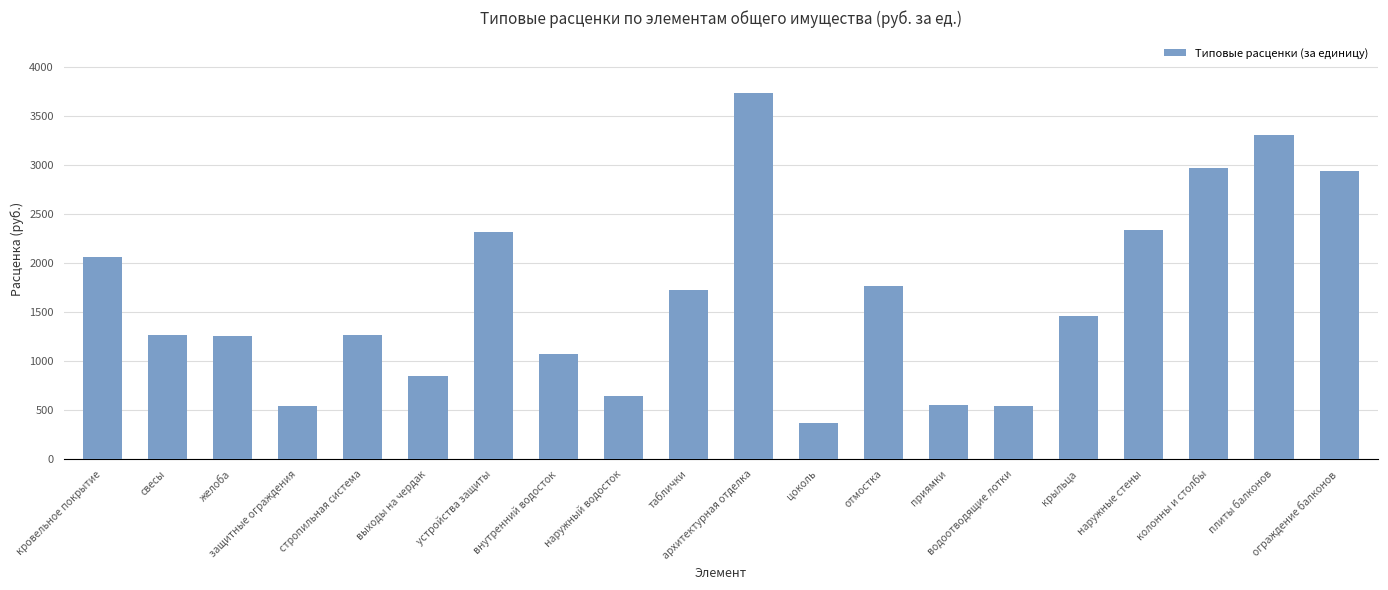

What position from the right is отмостка?

8